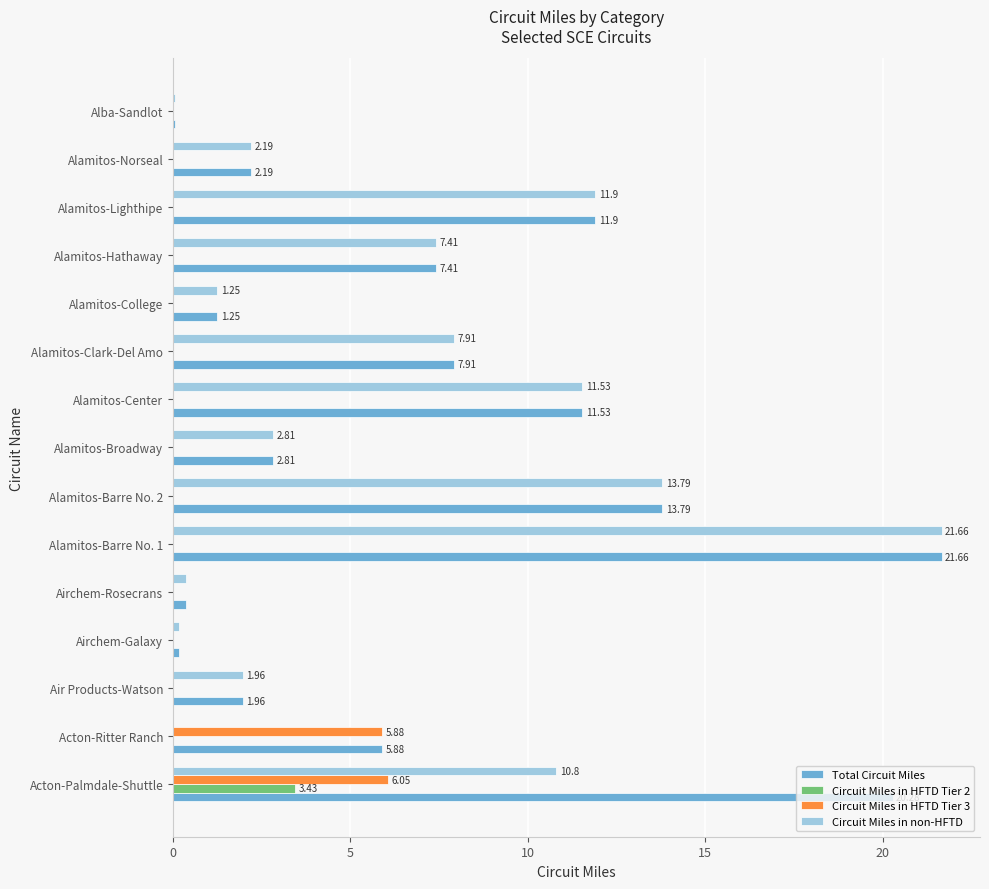

What is the sum of all Circuit Miles in non-HFTD values?

93.8